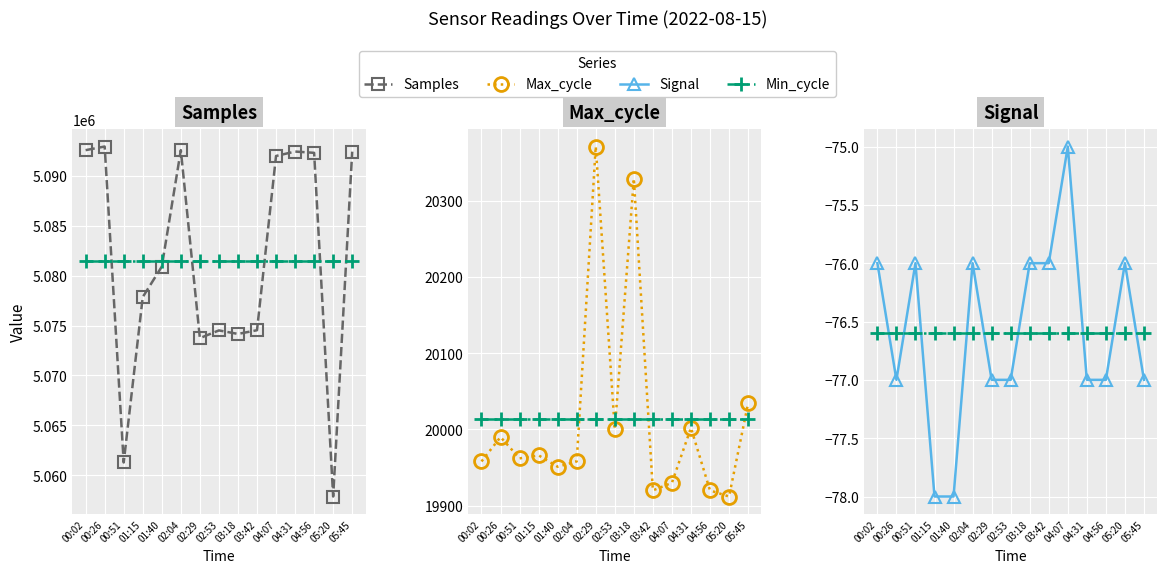

List the series in order of their peak value, highest first.

Samples, Max_cycle, Signal, Min_cycle